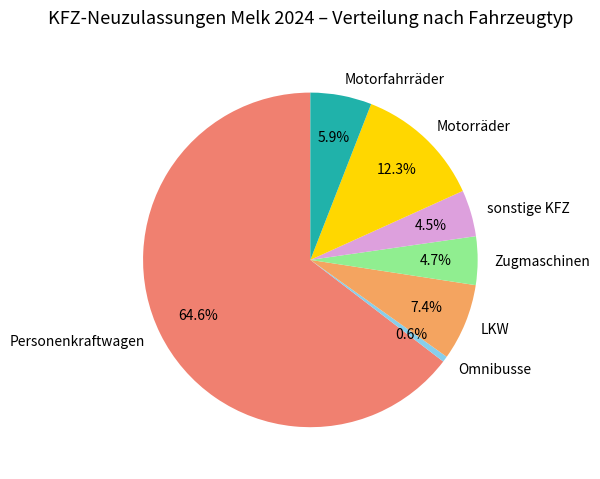

To the nearest percent, what is the difference between the largest and smallest slice percentages?

64%